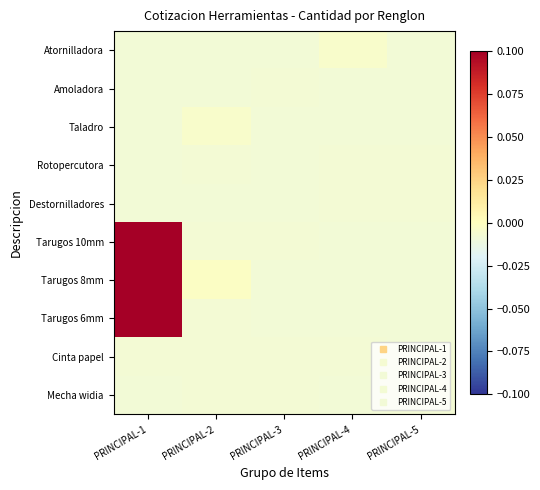

Rank the series at PRINCIPAL-2 from highest to lowest value.

Tarugos 8mm, Taladro, Tarugos 10mm, Rotopercutora, Cinta papel, Mecha widia, Tarugos 6mm, Atornilladora, Amoladora, Destornilladores